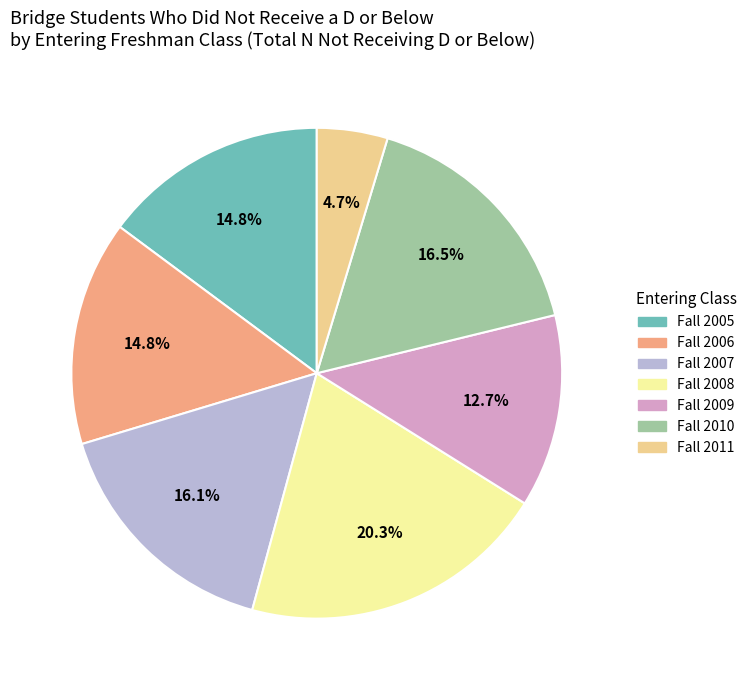

Count the number of slices in the pie.

7